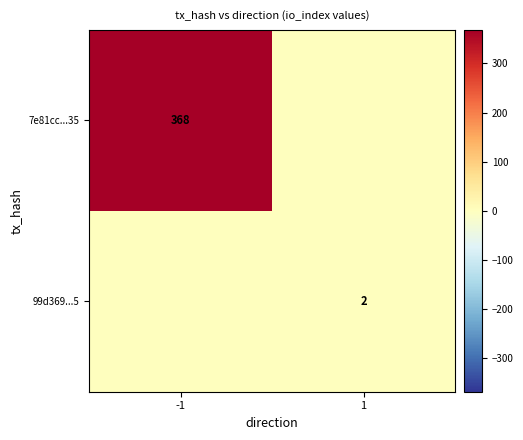

Is the value of 7e81cc...35 at -1 greater than the value of 99d369...5 at 1?

Yes